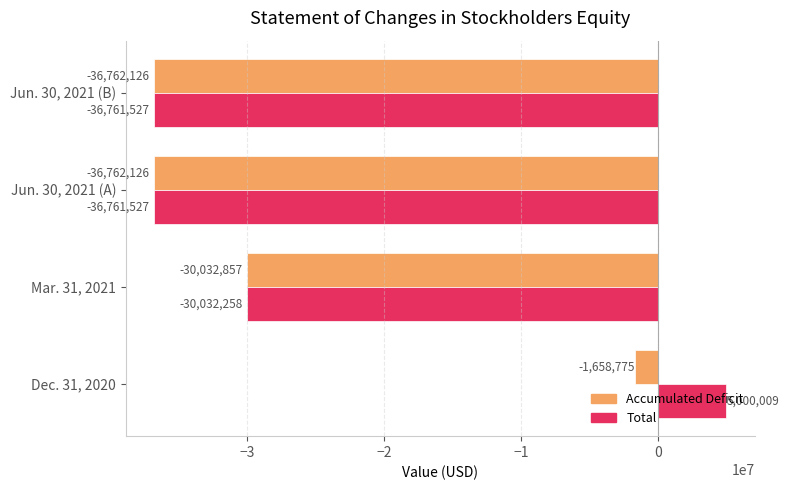

What is the difference between the maximum and second lowest values in the Total series?

41761536